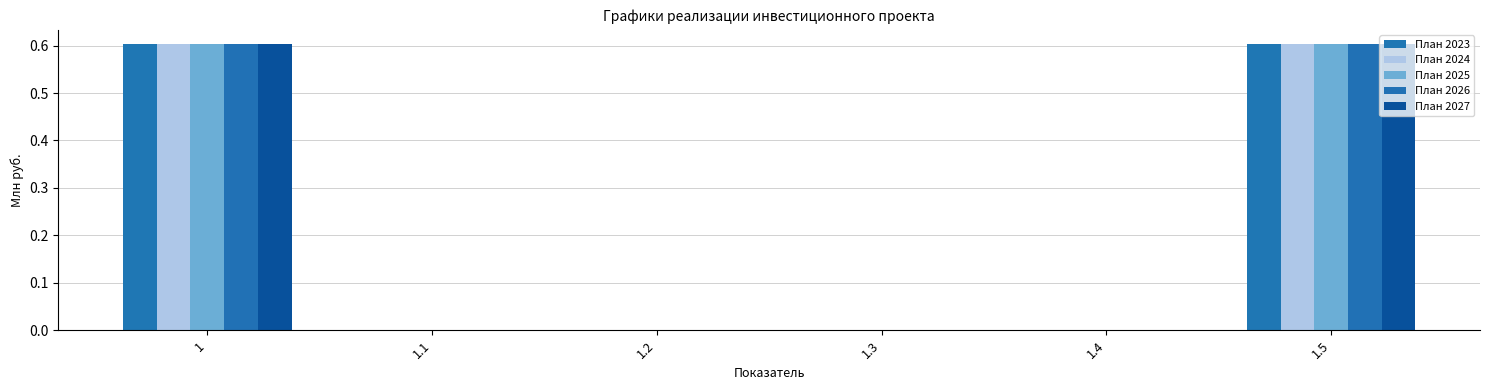

Rank the categories by План 2025 value from highest to lowest.

1, 1.5, 1.1, 1.2, 1.3, 1.4